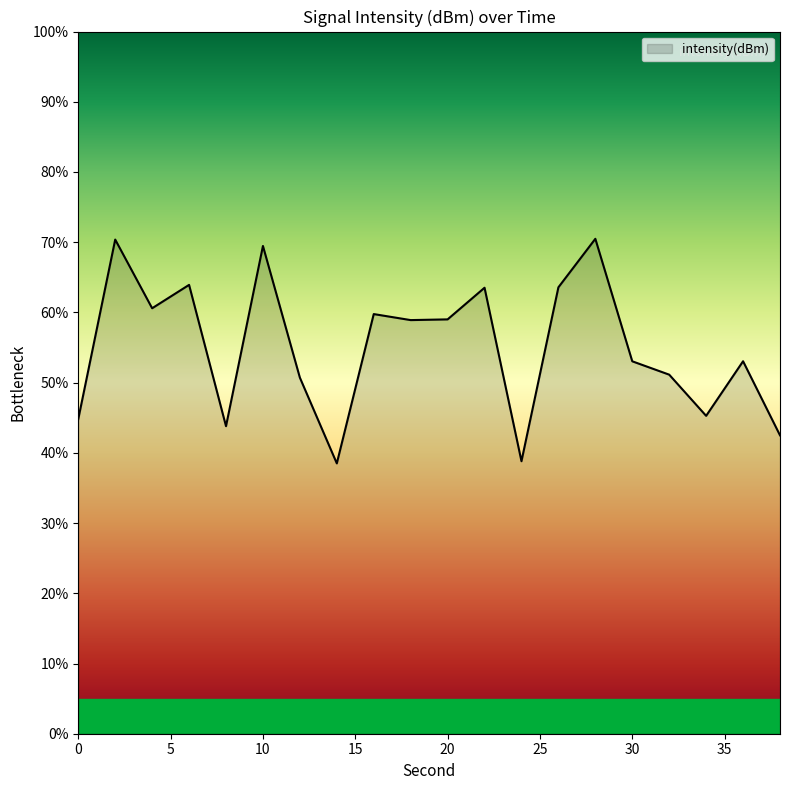

What is the difference between the maximum and minimum values?

32.0